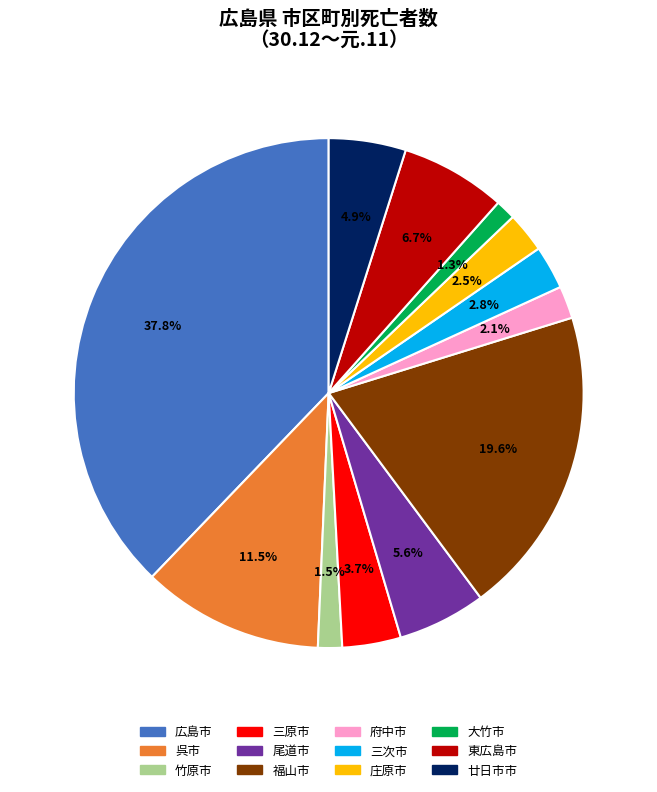

What percentage is NOT represented by 府中市?

97.9%